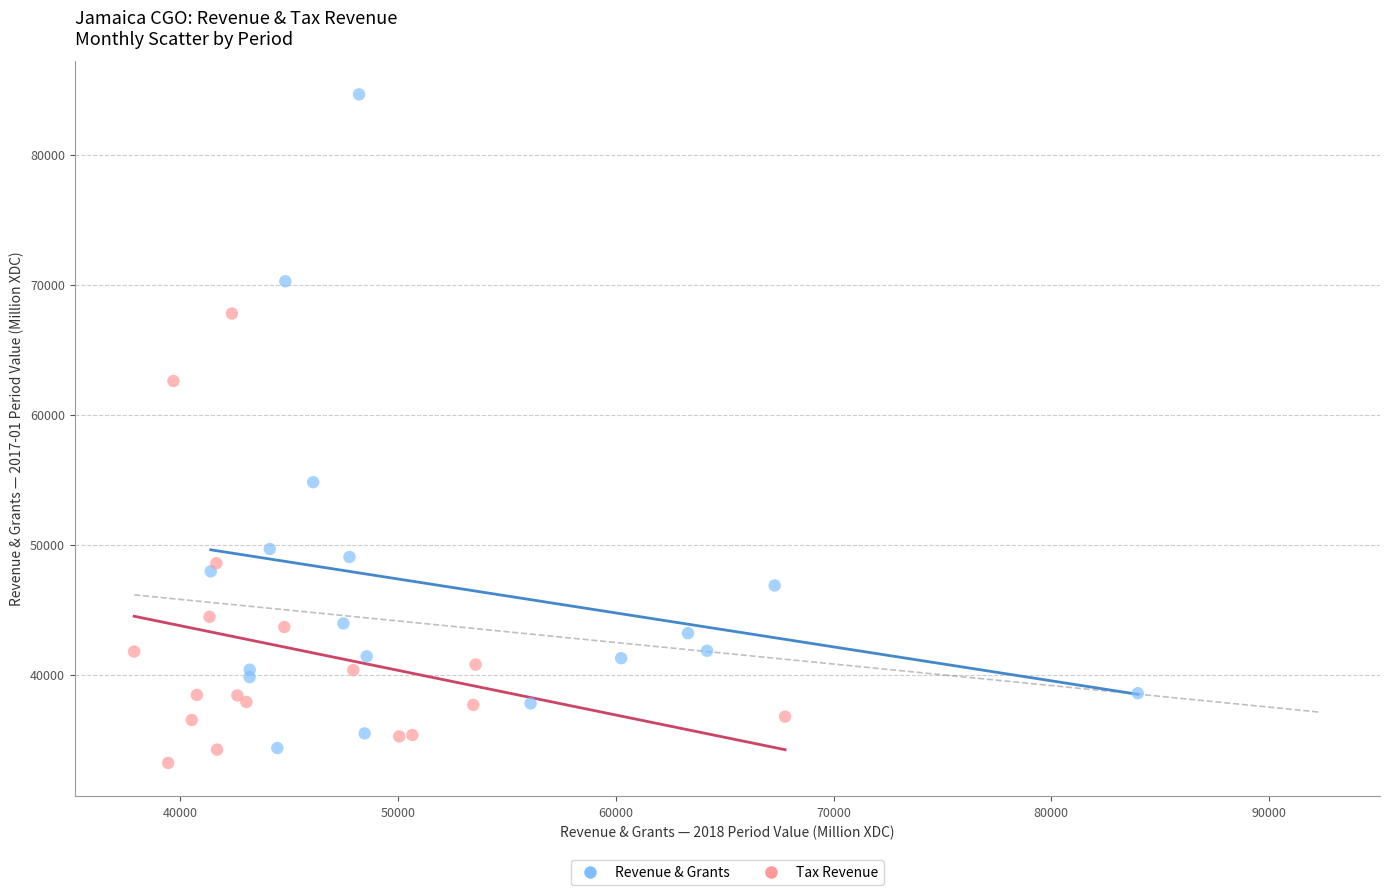

Which series contains the highest Y value?

Revenue & Grants